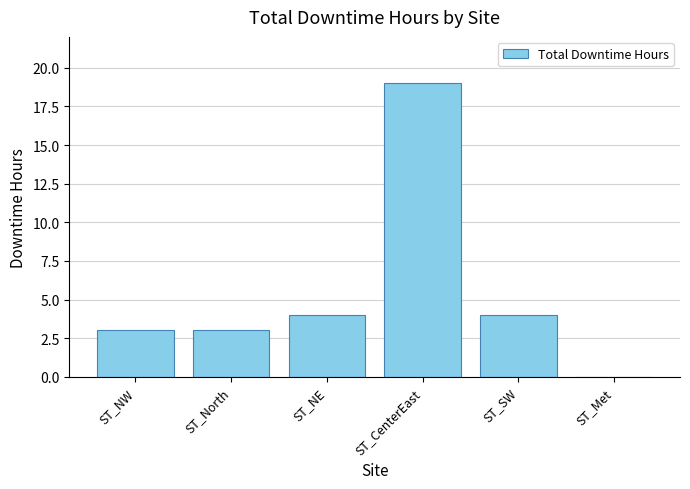

What is the maximum value shown in the chart?

19